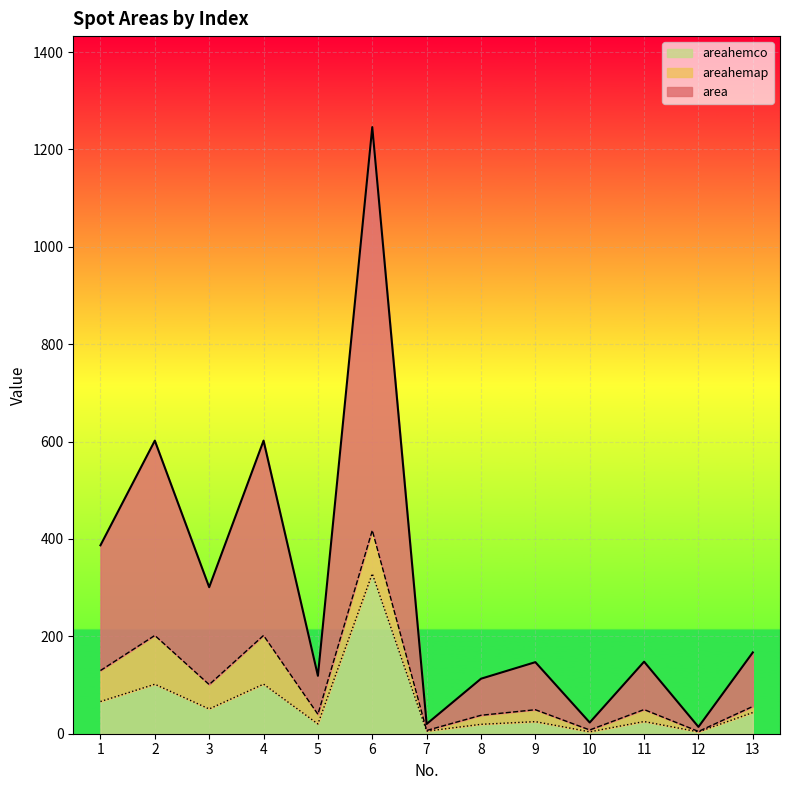

What is the spread (max minus min) of values at 3?

250.1